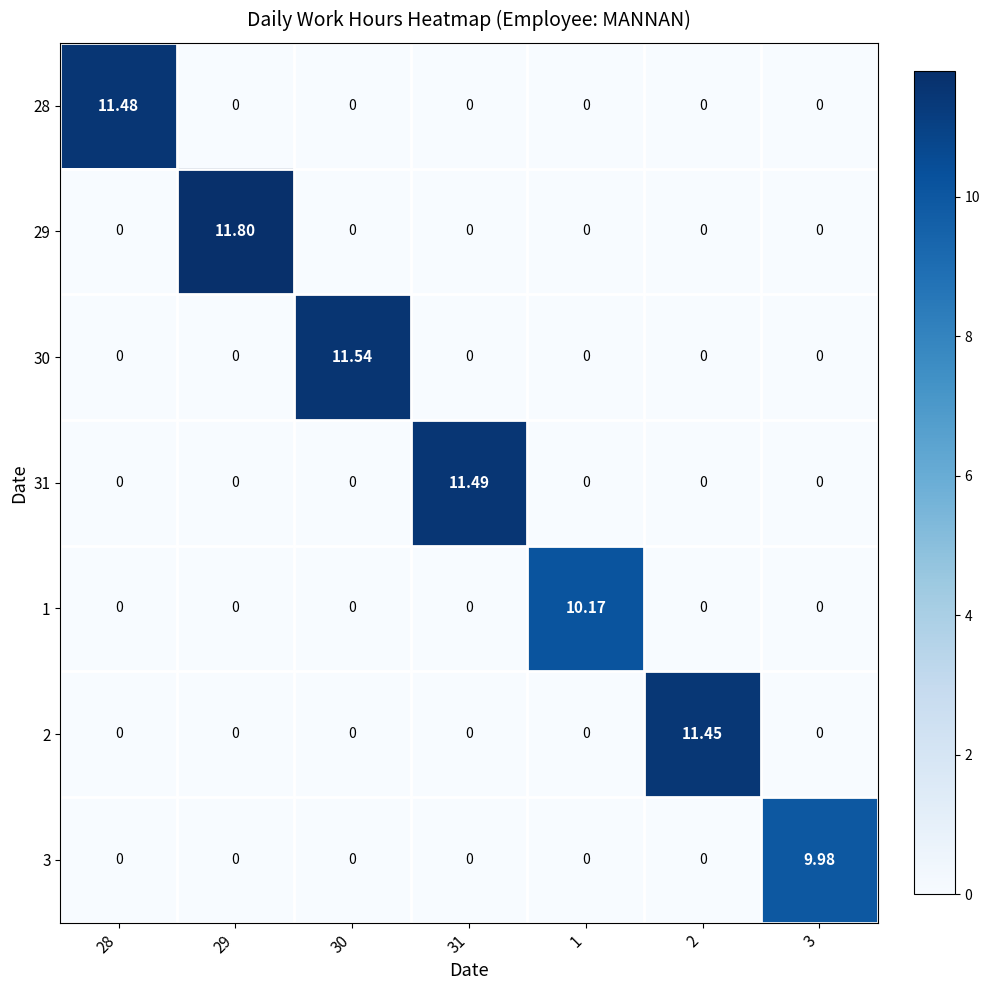

Which series has the widest spread of values?

29